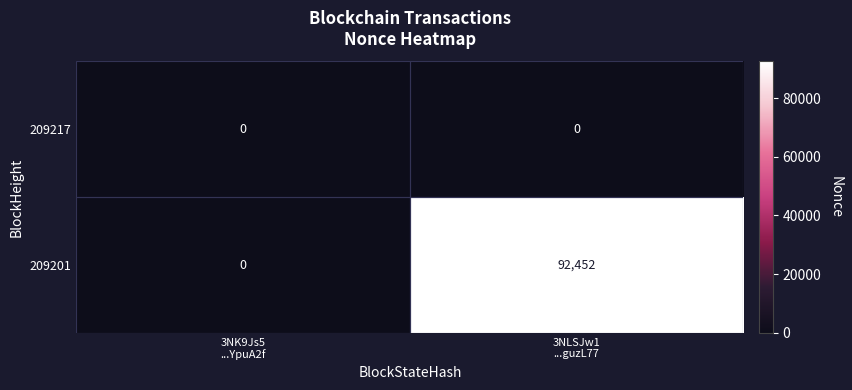

Rank the series at 3NLSJw1
...guzL77 from highest to lowest value.

209201, 209217